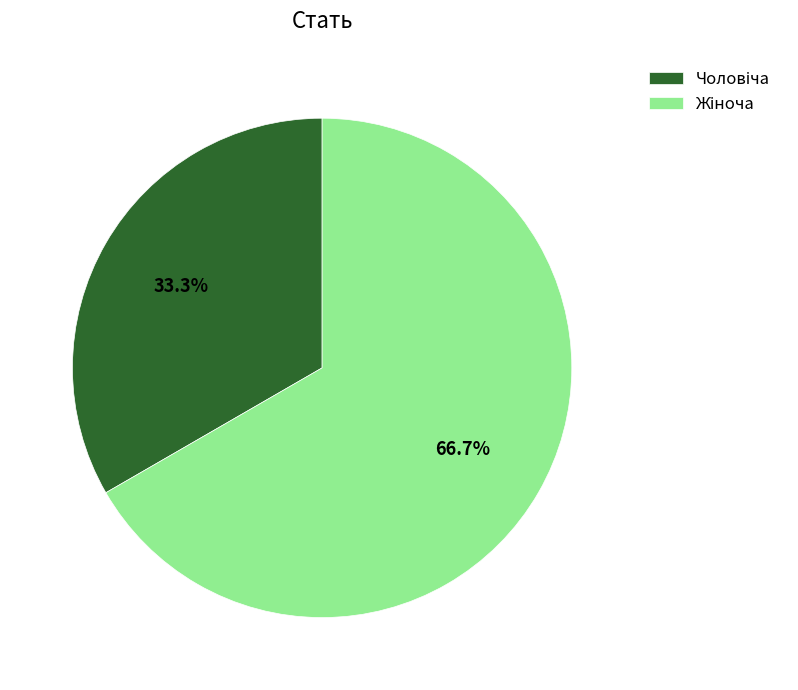

How many slices are in this pie chart?

2